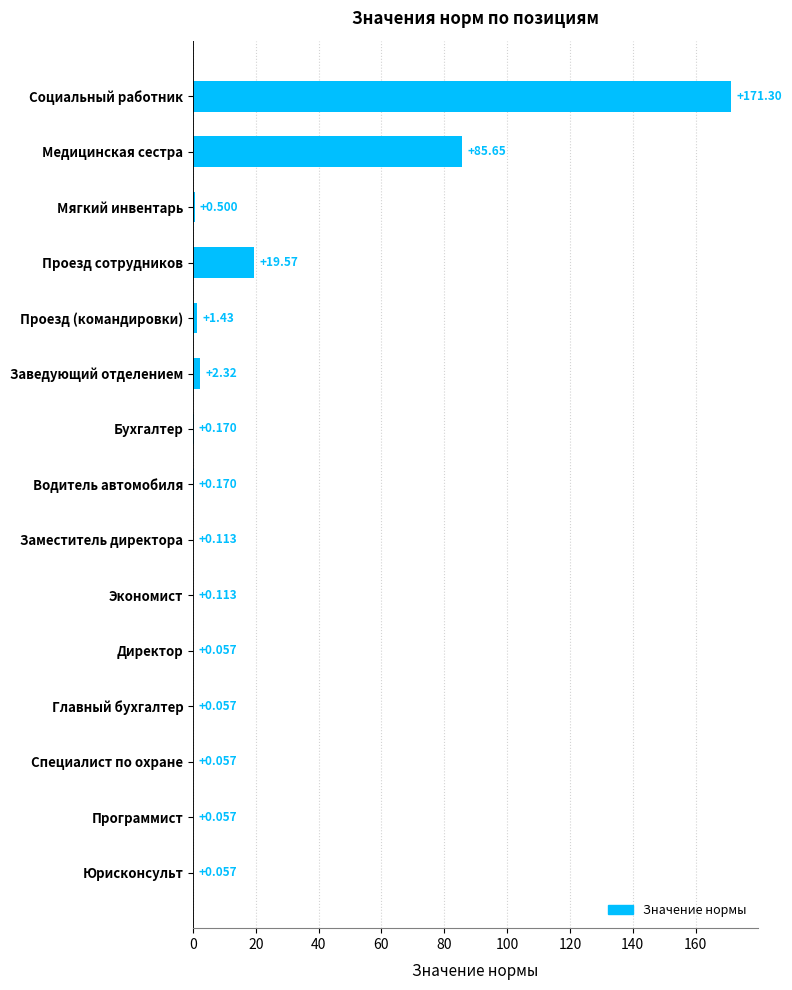

Where is the data nearest to the value 85?

Медицинская сестра